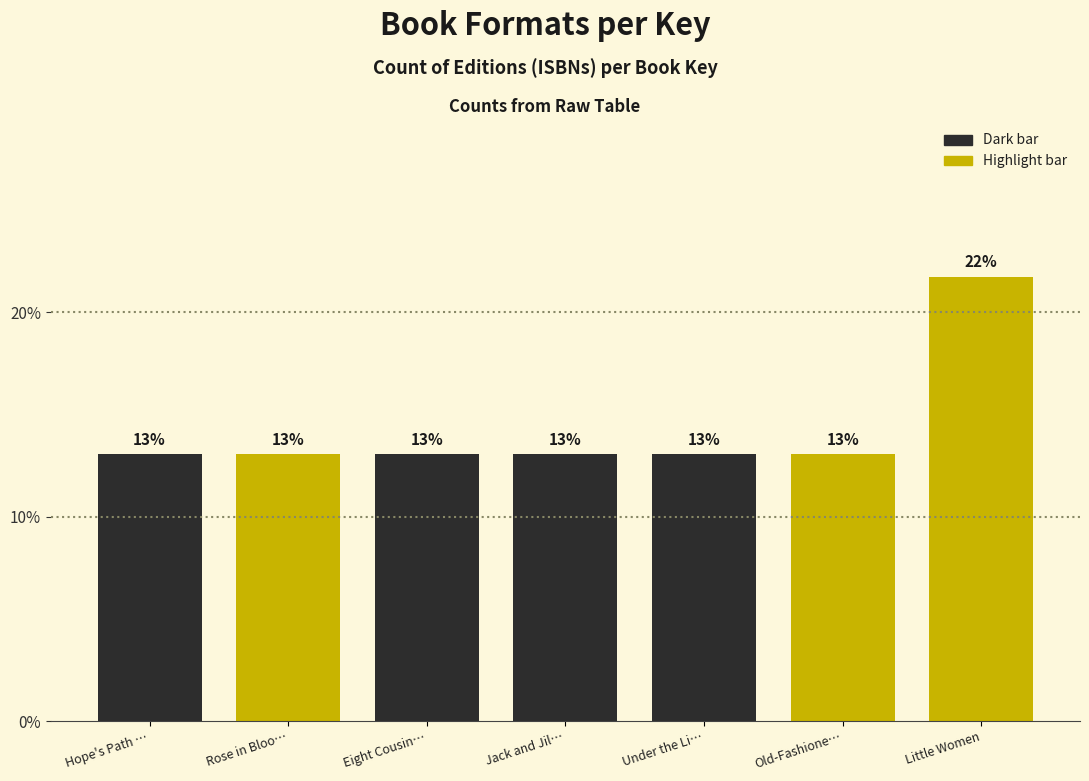

What is the minimum value shown in the chart?

13.0